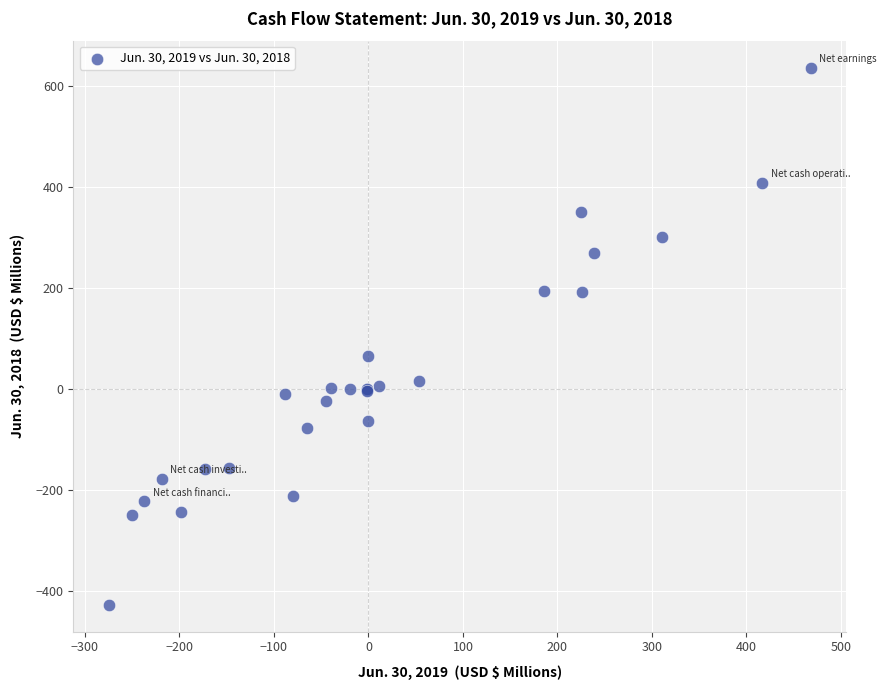

What Y value in the scatter plot is closest to 104?

65